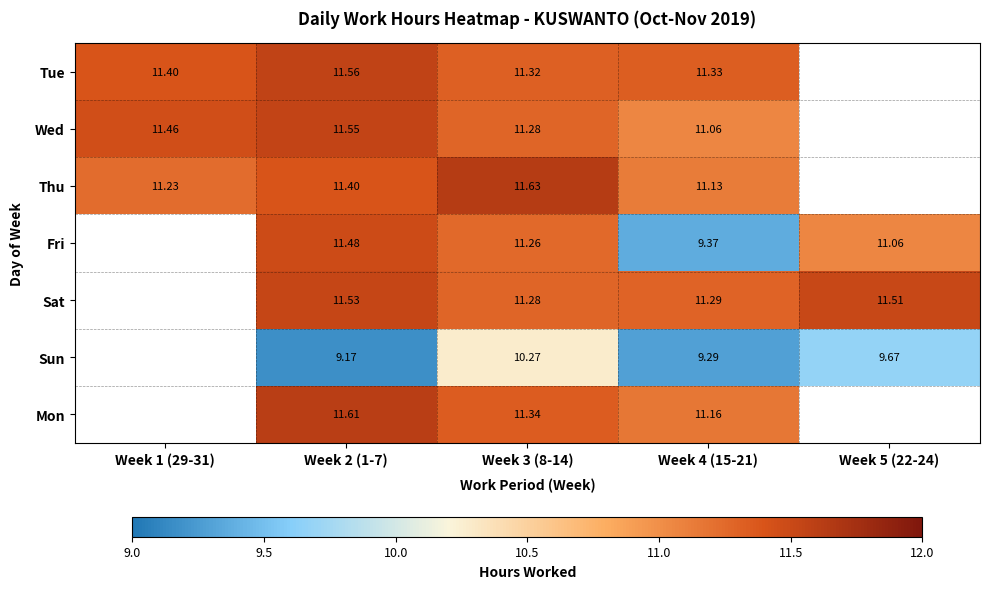

Count the number of data series in this chart.

7